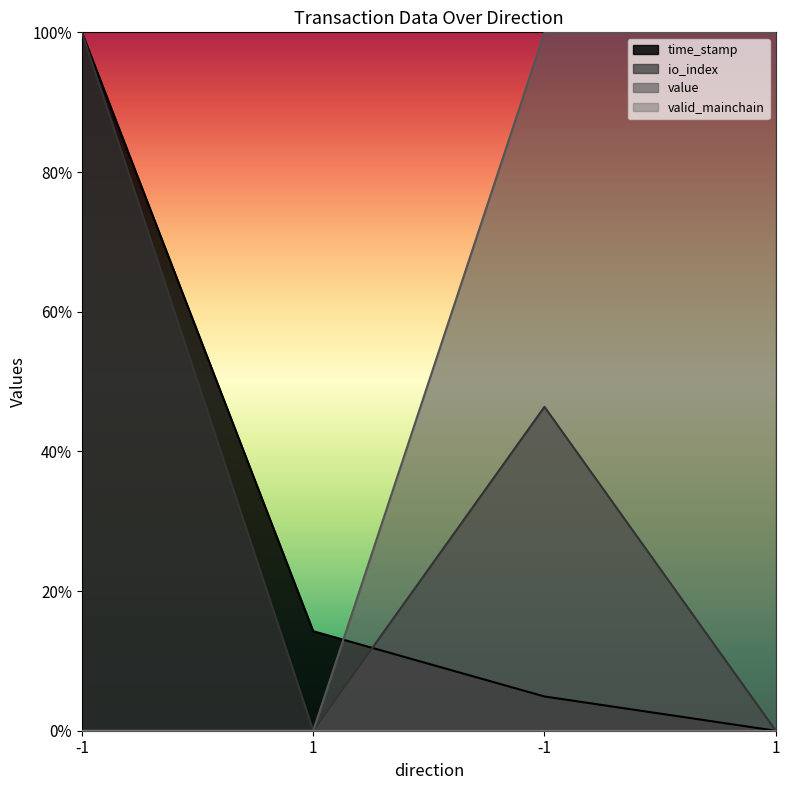

Between which two adjacent categories do time_stamp and value first intersect?

1 and -1